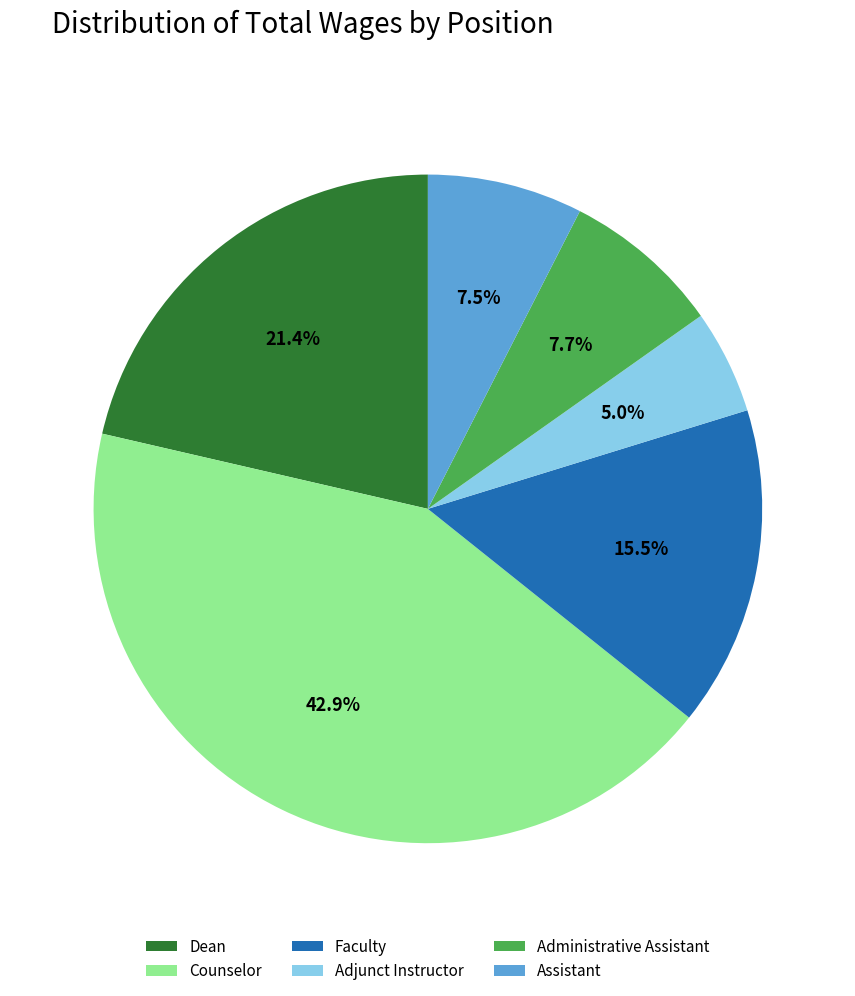

How many segments does this pie chart have?

6